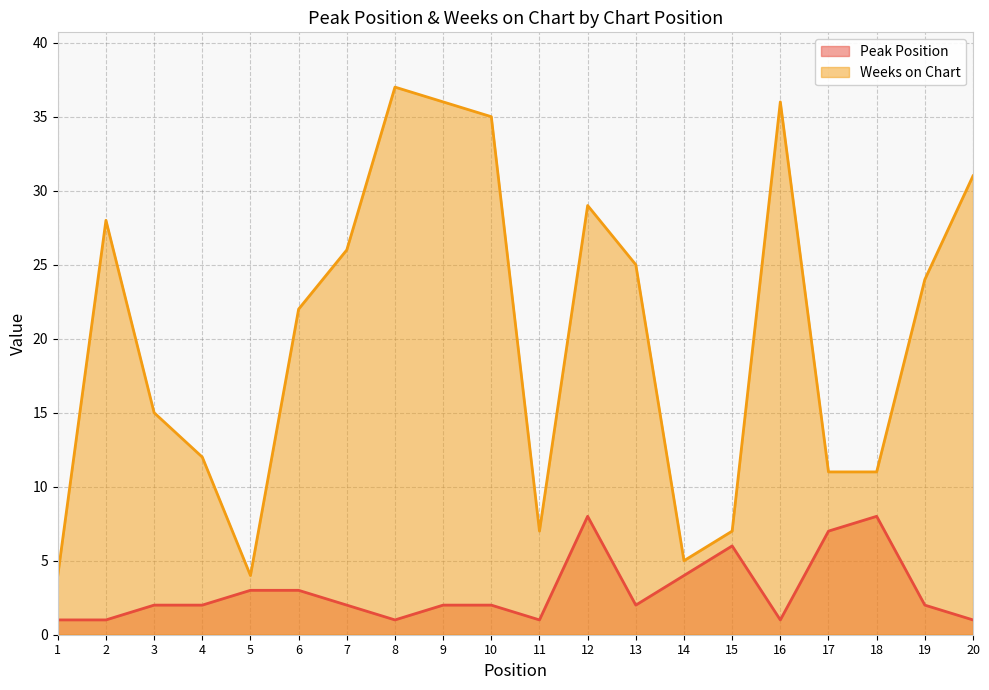

Reading left to right, extract all data points from this chart.

Peak Position: 1=1	2=1	3=2	4=2	5=3	6=3	7=2	8=1	9=2	10=2	11=1	12=8	13=2	14=4	15=6	16=1	17=7	18=8	19=2	20=1
Weeks on Chart: 1=4	2=28	3=15	4=12	5=4	6=22	7=26	8=37	9=36	10=35	11=7	12=29	13=25	14=5	15=7	16=36	17=11	18=11	19=24	20=31